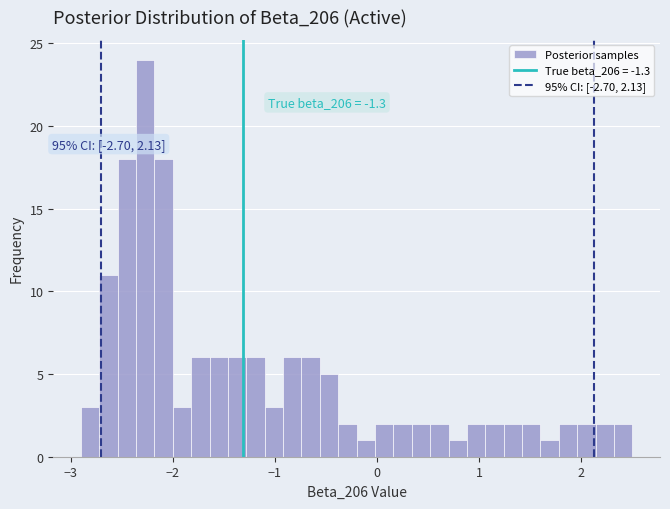

Read against the x-axis, roughly where is the centre of the tallest bar?

-2.3